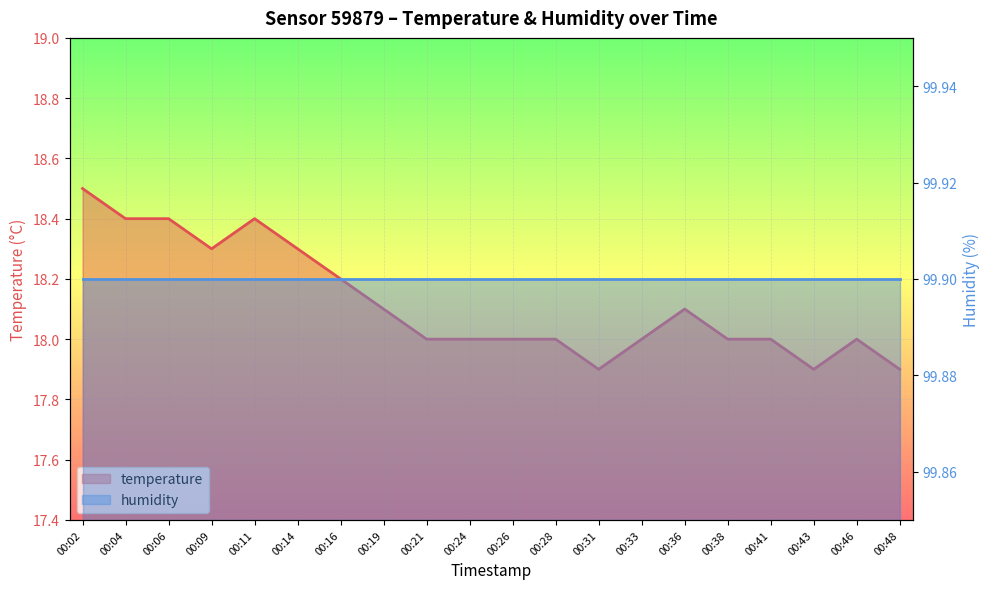

How many data points are above 18?

9